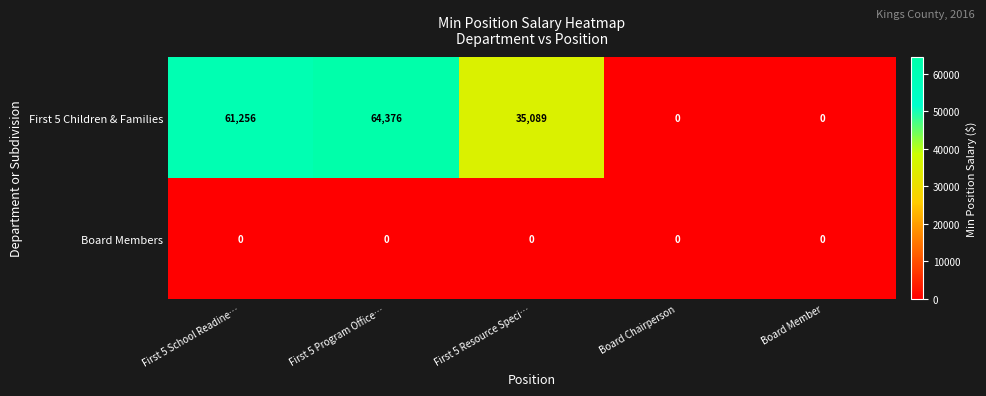

Is it true that Board Members equals 0 at Board Chairperson?

True